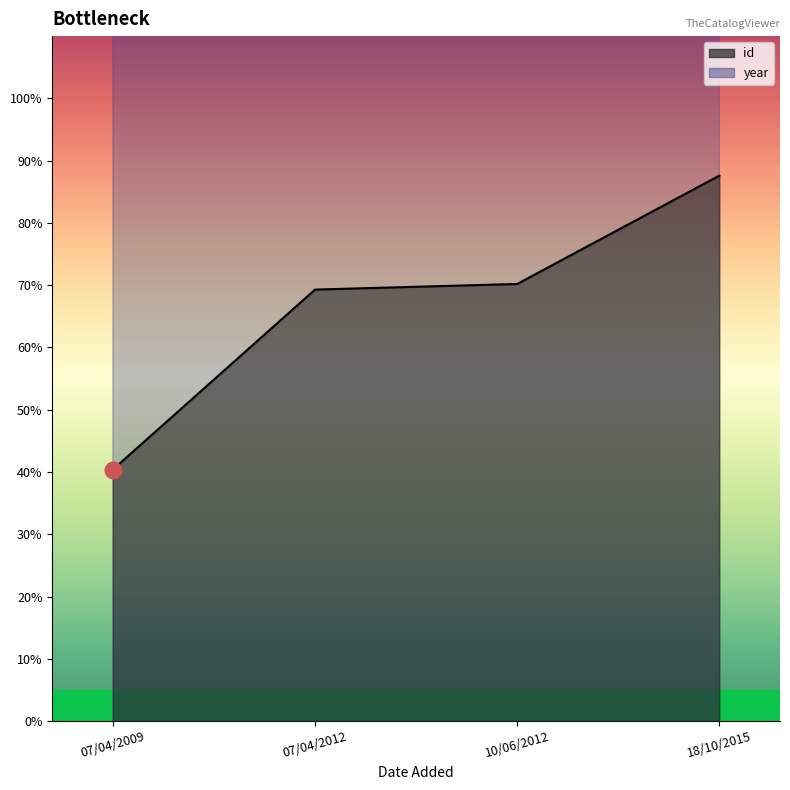

What is the sum of all id values?

2675